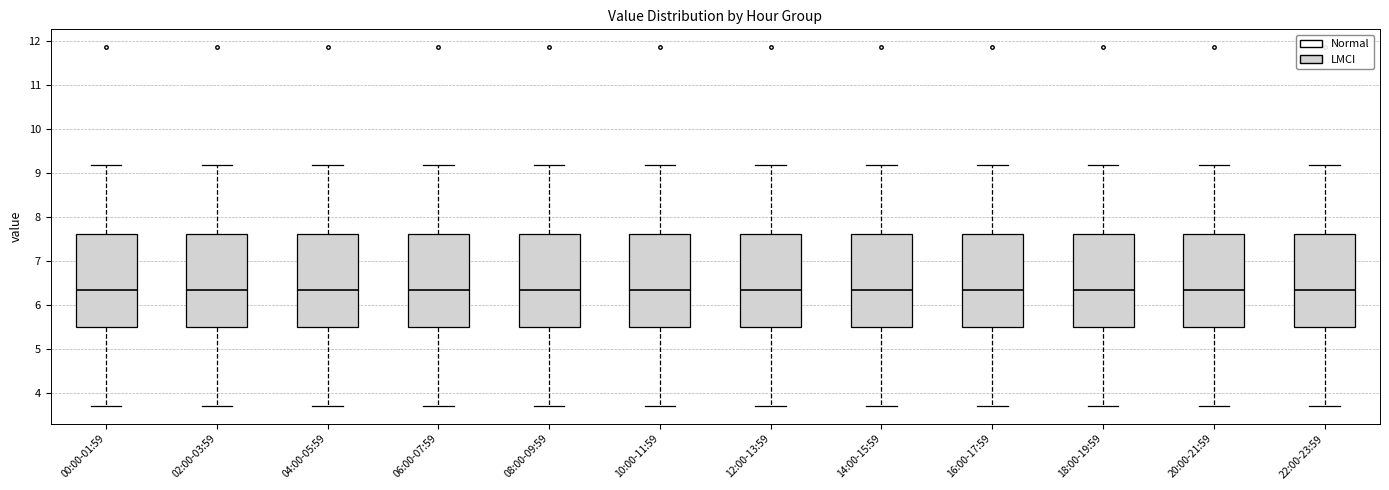

Reading left to right, read every box against the y-axis: the position of its median line, the range the box covers, and the ends of its whiskers. The values are not printed on the chart, so give them approximately, as read against the axis.

00:00-01:59: median 6.3, box 5.5 to 7.6, whiskers 3.7 to 9.2
02:00-03:59: median 6.3, box 5.5 to 7.6, whiskers 3.7 to 9.2
04:00-05:59: median 6.3, box 5.5 to 7.6, whiskers 3.7 to 9.2
06:00-07:59: median 6.3, box 5.5 to 7.6, whiskers 3.7 to 9.2
08:00-09:59: median 6.3, box 5.5 to 7.6, whiskers 3.7 to 9.2
10:00-11:59: median 6.3, box 5.5 to 7.6, whiskers 3.7 to 9.2
12:00-13:59: median 6.3, box 5.5 to 7.6, whiskers 3.7 to 9.2
14:00-15:59: median 6.3, box 5.5 to 7.6, whiskers 3.7 to 9.2
16:00-17:59: median 6.3, box 5.5 to 7.6, whiskers 3.7 to 9.2
18:00-19:59: median 6.3, box 5.5 to 7.6, whiskers 3.7 to 9.2
20:00-21:59: median 6.3, box 5.5 to 7.6, whiskers 3.7 to 9.2
22:00-23:59: median 6.3, box 5.5 to 7.6, whiskers 3.7 to 9.2